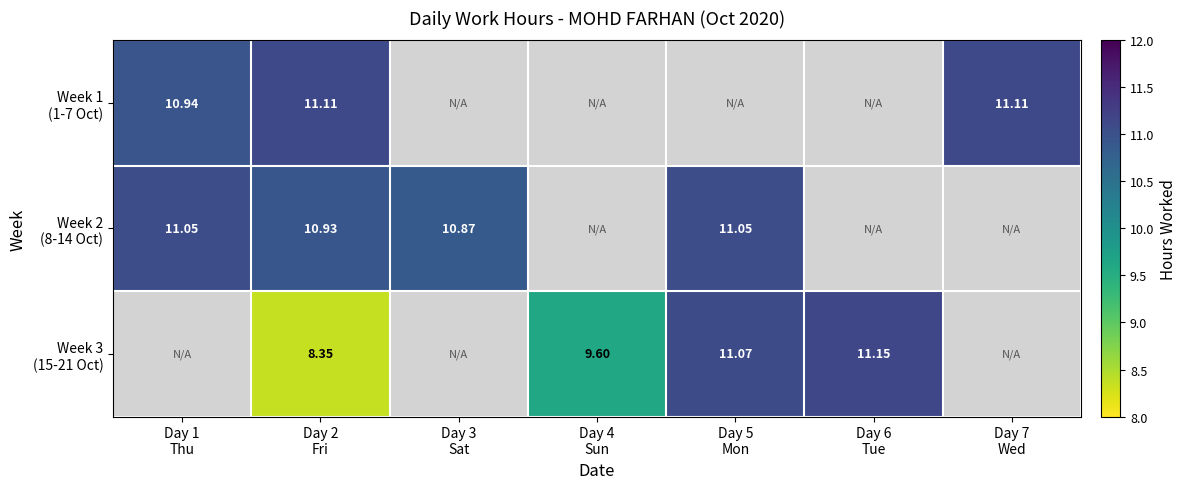

Between Day 2 Fri and Day 4 Sun, which series saw the biggest shift?

Week 1 (1-7 Oct)